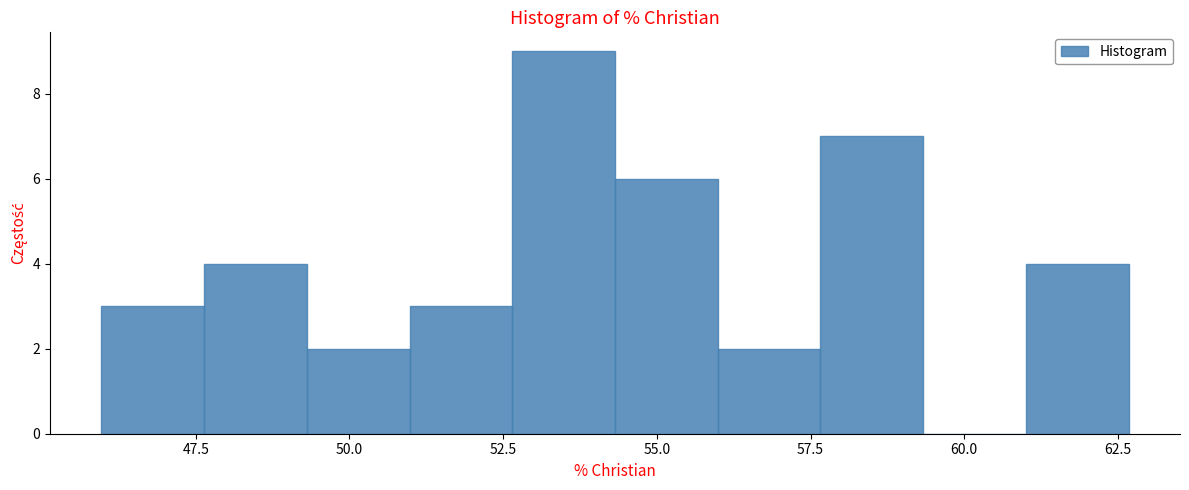

Read against the x-axis, roughly where is the centre of the tallest bar?

53.5